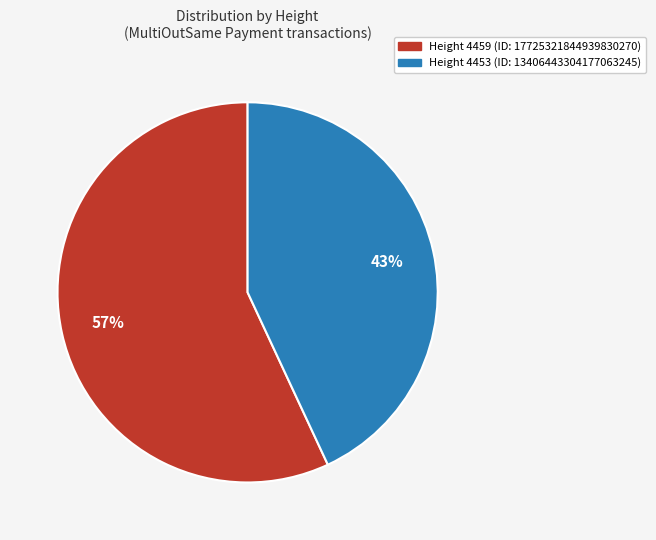

Is there any slice that represents more than half of the pie?

Yes